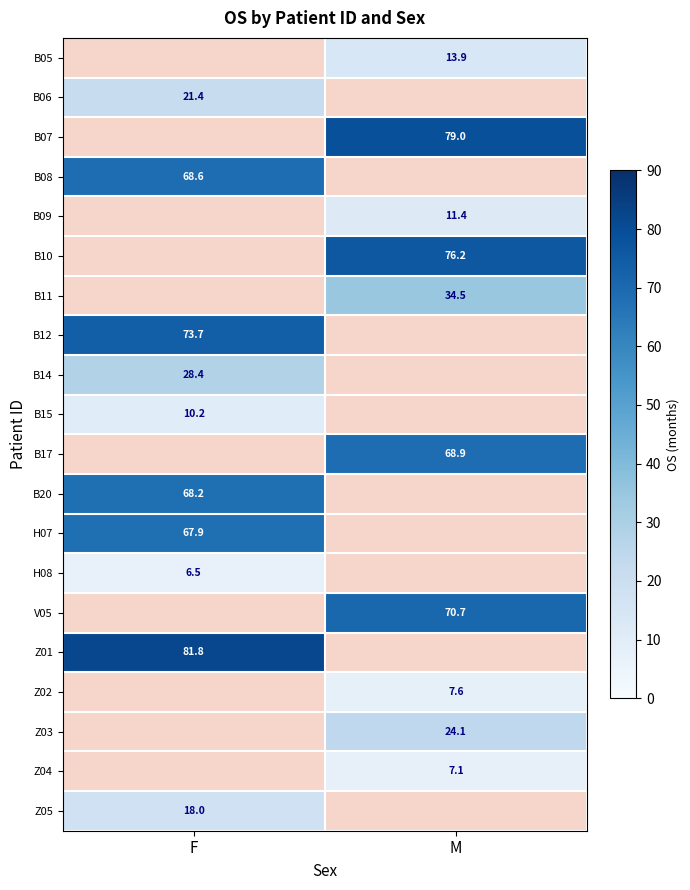

At which label does B06 first exceed 21?

F